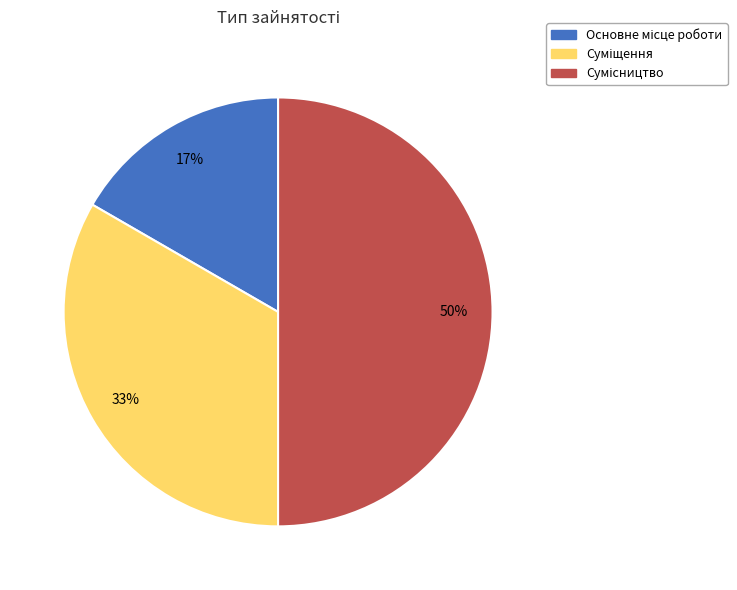

Count the number of slices in the pie.

3